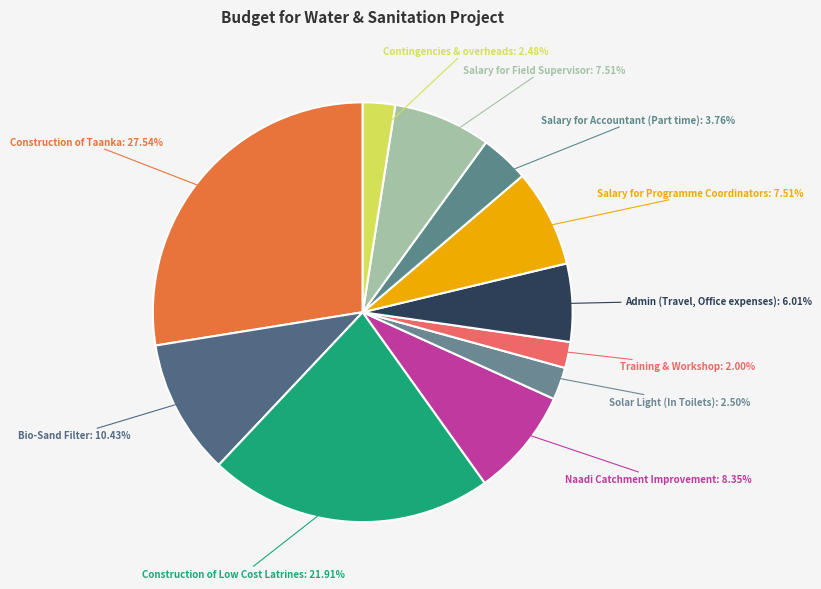

Does any single category account for the majority?

No